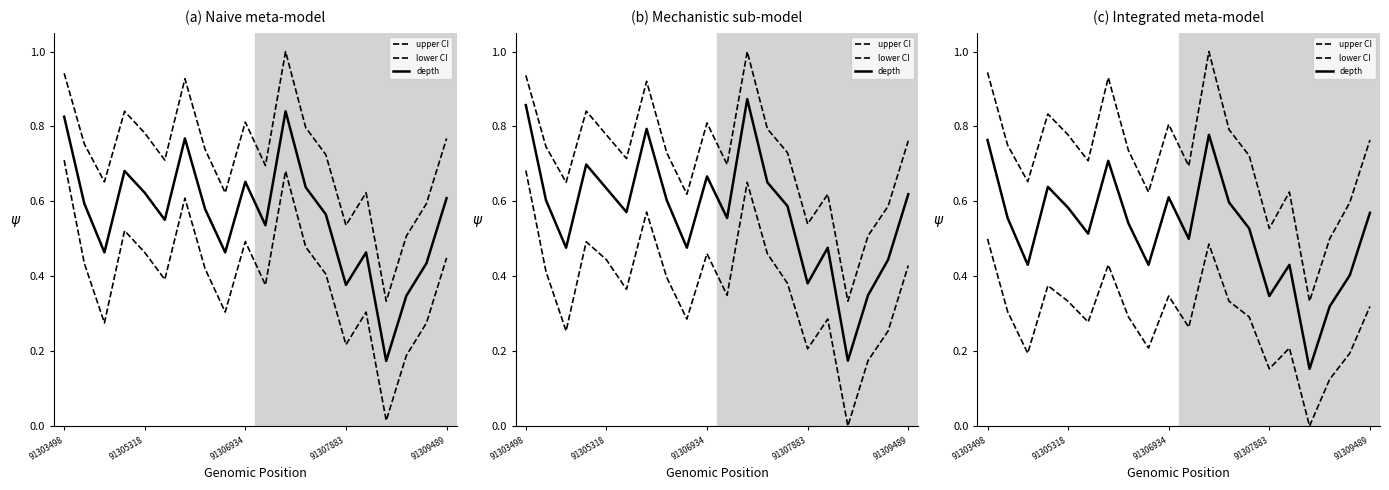

Reading left to right, transcribe all the data shown in this chart.

upper CI: 0.9	0.8	0.7	0.8	0.8	0.7	0.9	0.7	0.6	0.8	0.7	1.0	0.8	0.7	0.5	0.6	0.3	0.5	0.6	0.8
lower CI: 0.5	0.3	0.2	0.4	0.3	0.3	0.4	0.3	0.2	0.3	0.3	0.5	0.3	0.3	0.2	0.2	0.0	0.1	0.2	0.3
depth: 0.8	0.6	0.4	0.6	0.6	0.5	0.7	0.5	0.4	0.6	0.5	0.8	0.6	0.5	0.3	0.4	0.2	0.3	0.4	0.6